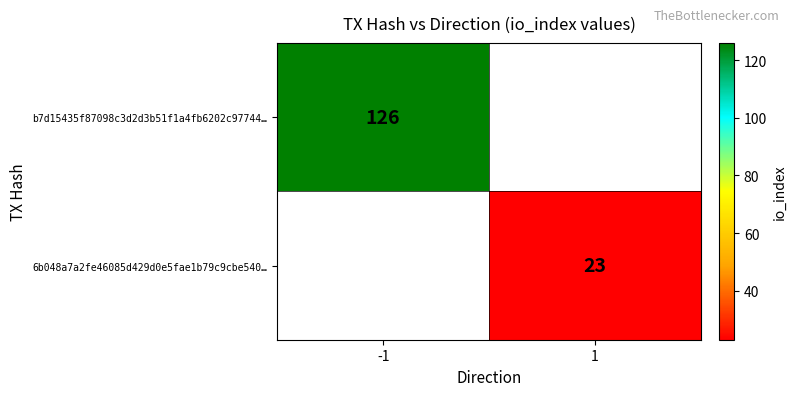

Is the value of b7d15435f87098c3d2d3b51f1a4fb6202c97744… at -1 greater than the value of 6b048a7a2fe46085d429d0e5fae1b79c9cbe540… at 1?

Yes